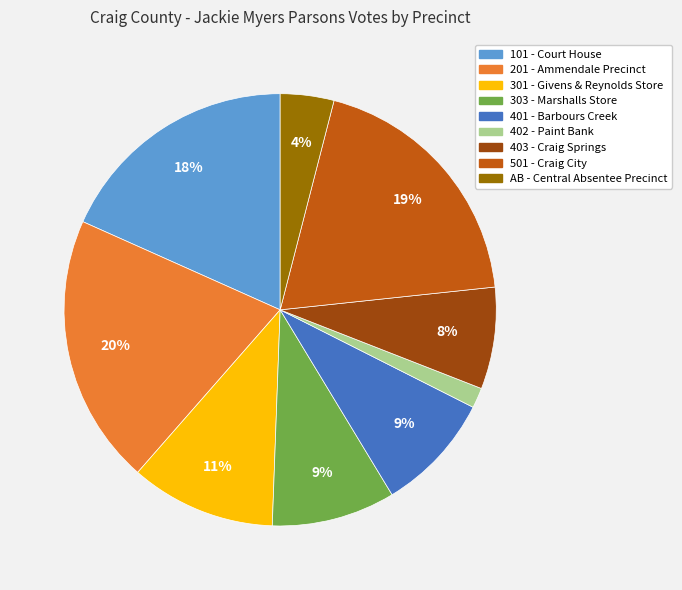

Which slice is the largest?

201 - Ammendale Precinct